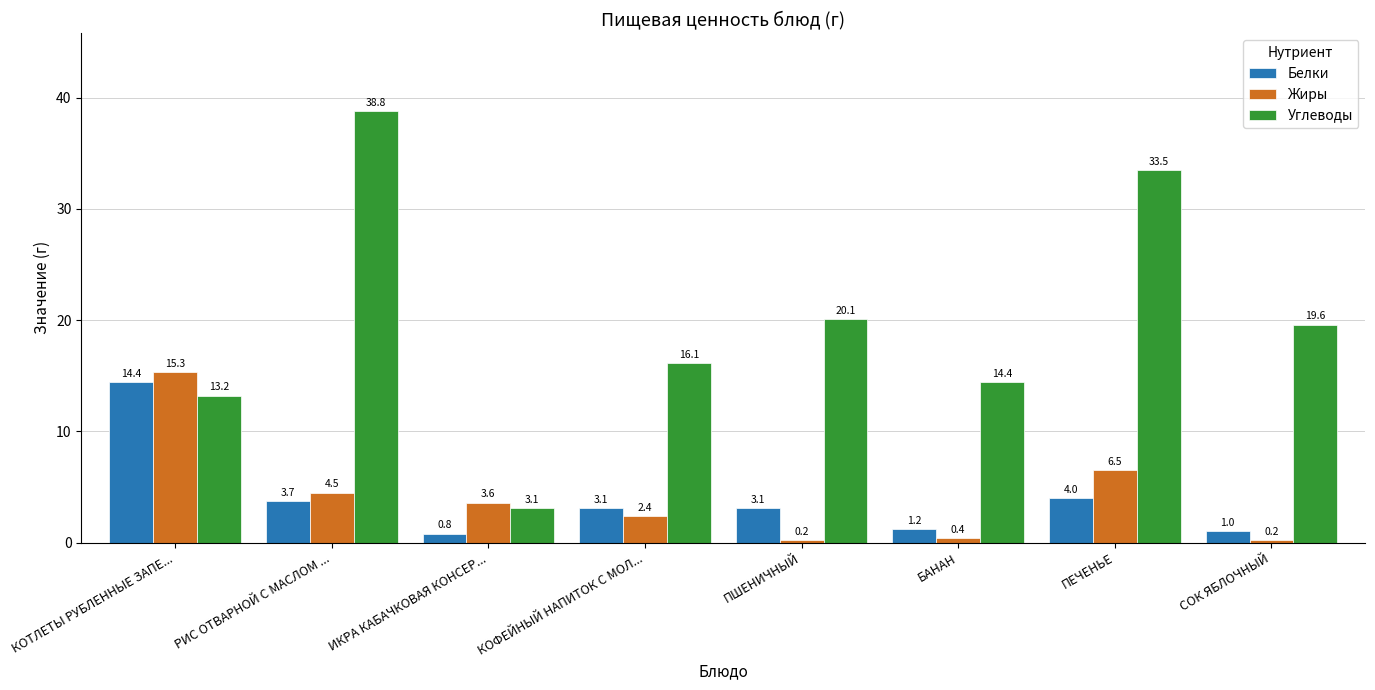

What is the label of the 5th bar from the left?

ПШЕНИЧНЫЙ